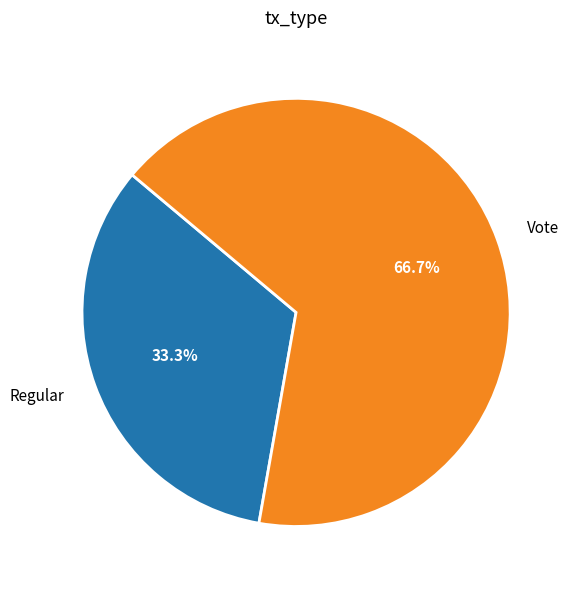

How many slices are in this pie chart?

2